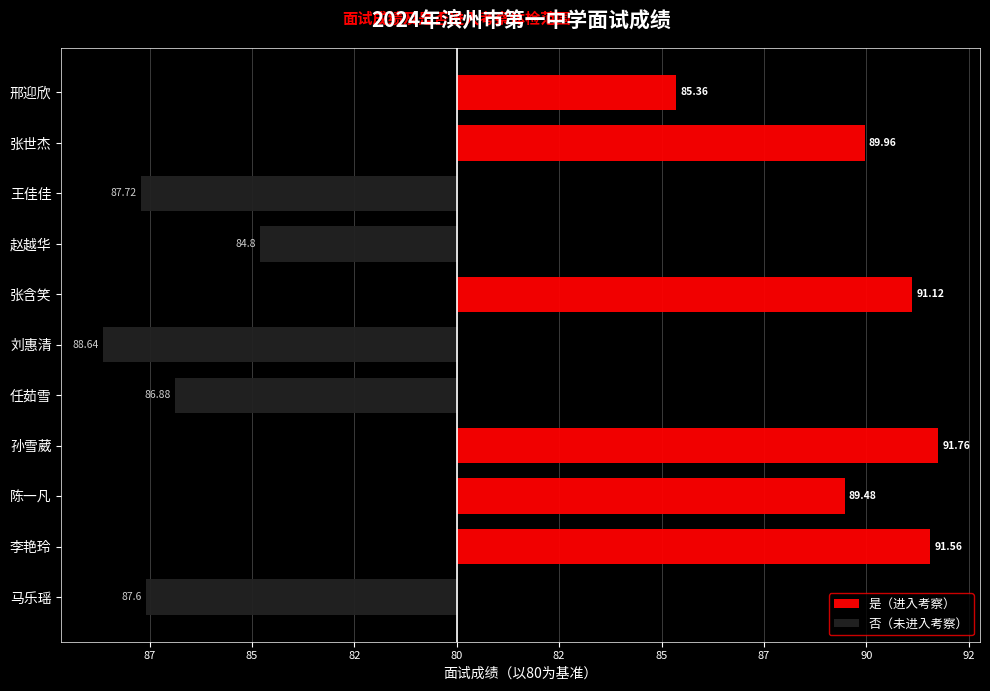

How many distinct data groups are displayed?

2